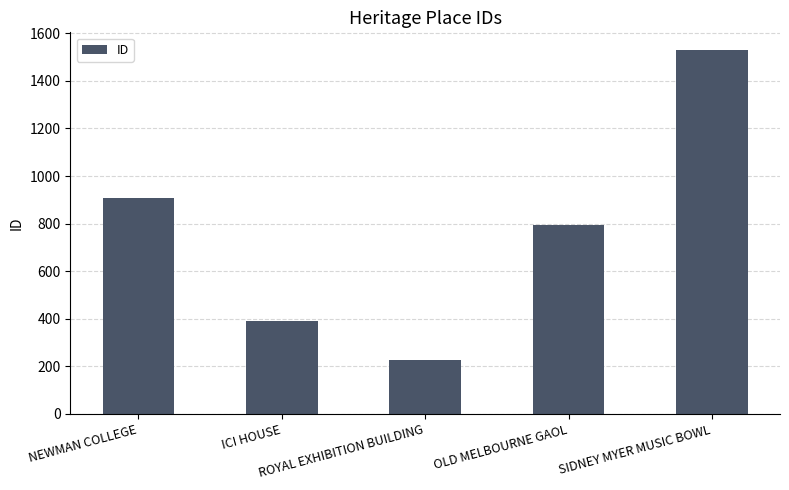

How many data points does each series have?

5